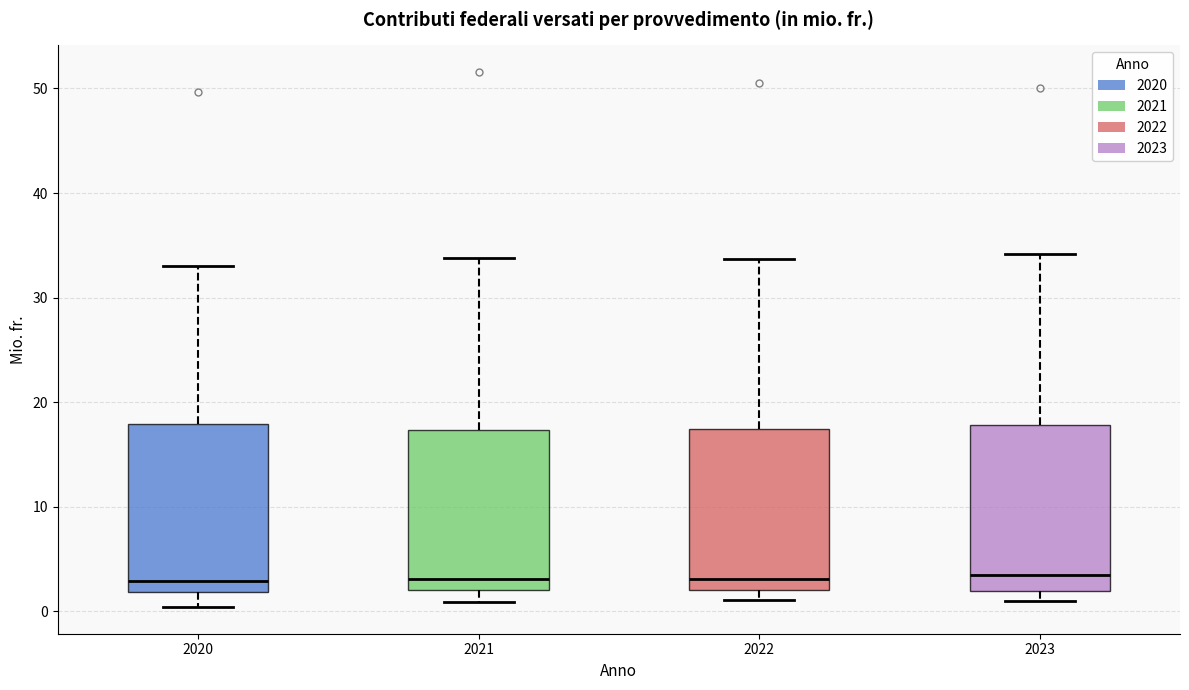

Where is the lower edge of the box at x = 2023 on the y-axis? The values are not printed on the chart, so give them approximately, as read against the axis.

2